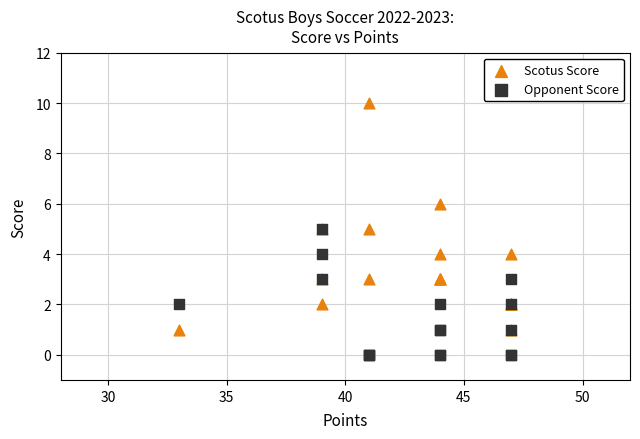

Which series has the largest Y range (max minus min)?

Scotus Score